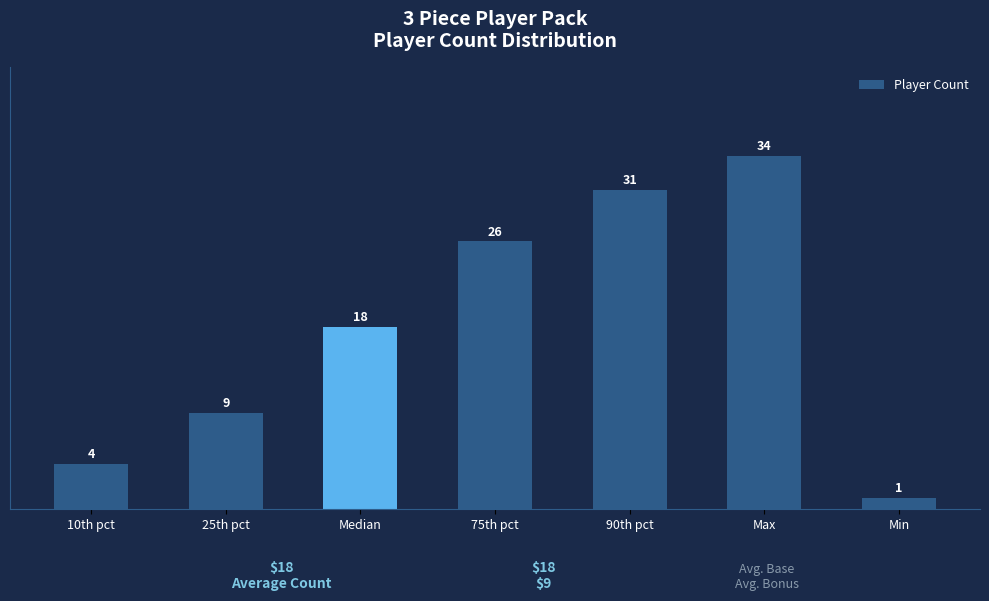

How many bars are there in total?

7